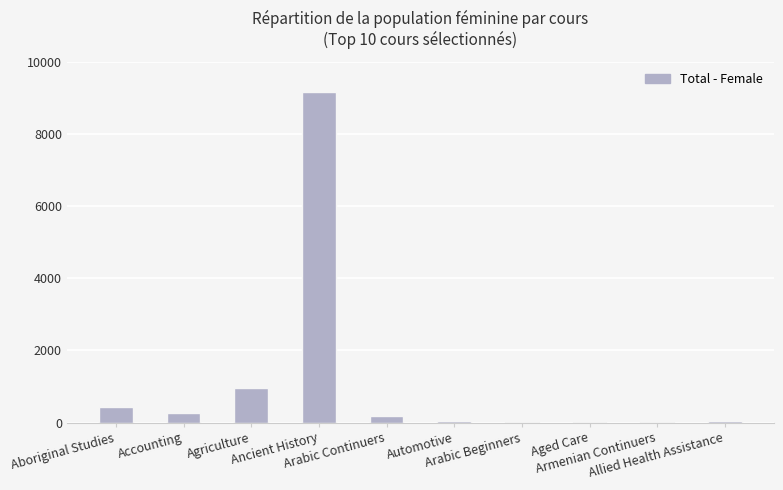

What is the sum of all values?

11120